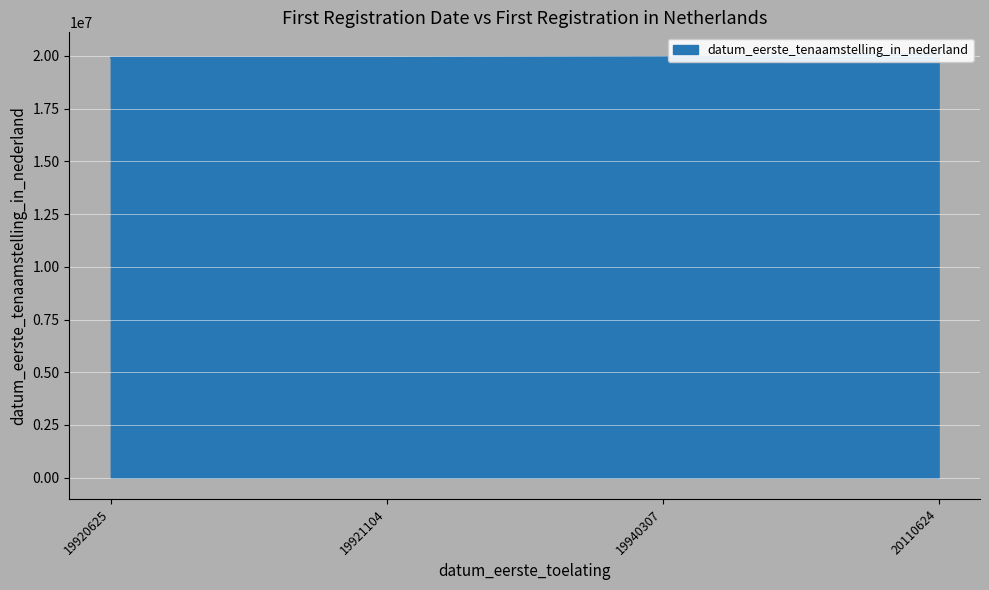

Reading left to right, what are all the values shown in this chart?

19920625=19920625	19921104=19921104	19940307=19940307	20110624=20110624